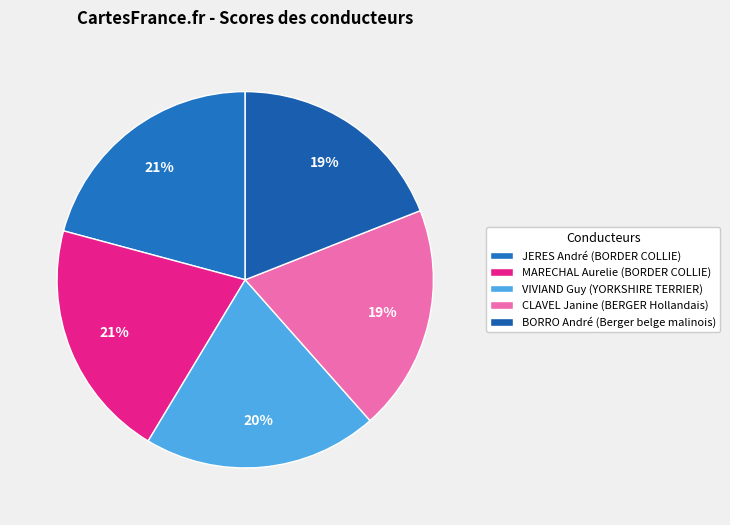

Count the number of slices in the pie.

5